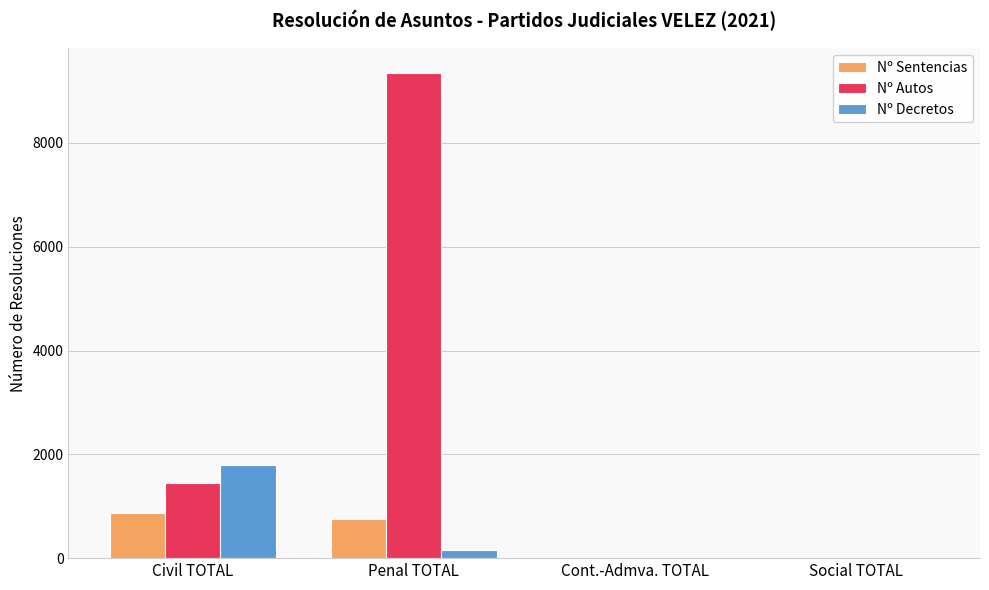

Which series changed the most between Civil TOTAL and Social TOTAL?

Nº Decretos